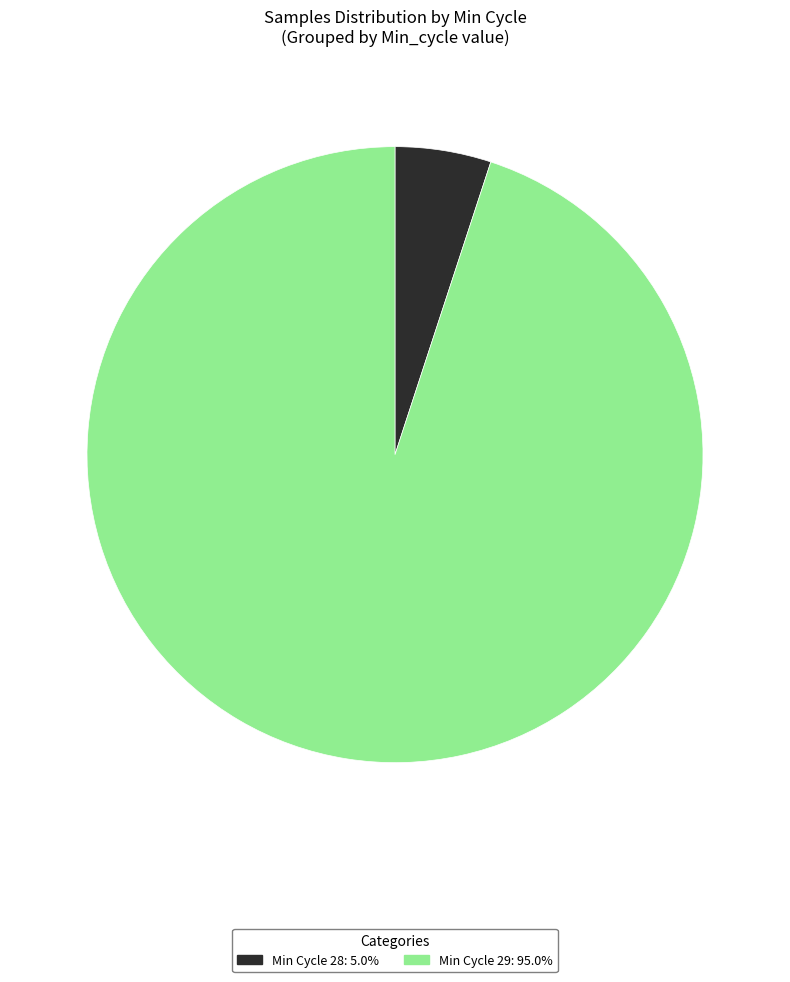

Is there a majority slice in this chart?

Yes